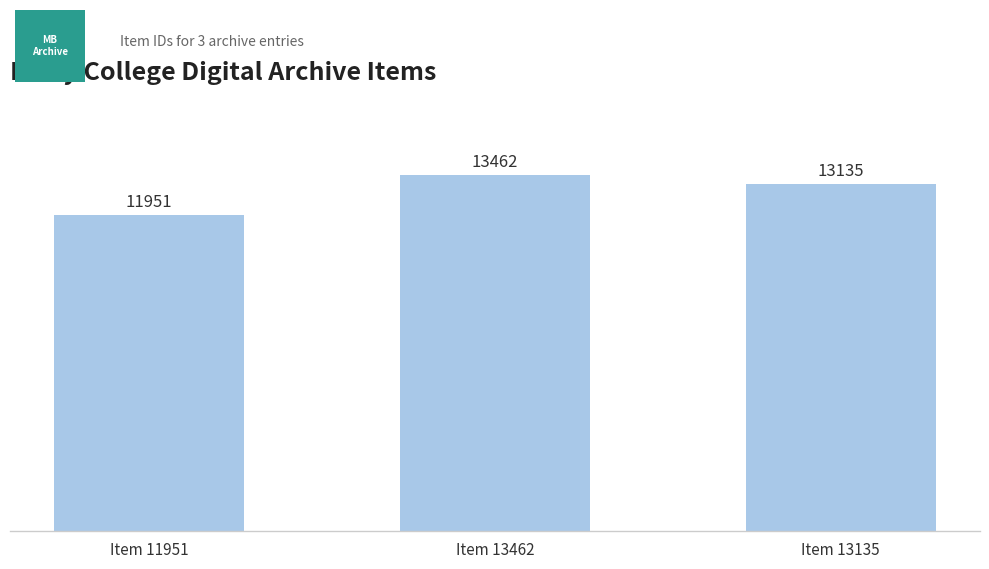

Does the chart contain any negative values?

No